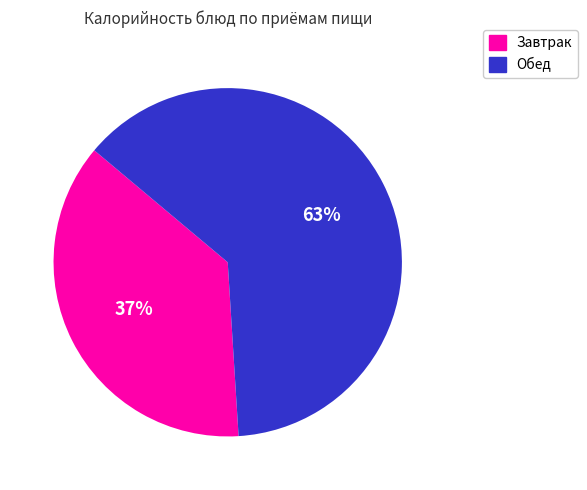

Is the sum of Обед and Завтрак greater than half?

Yes